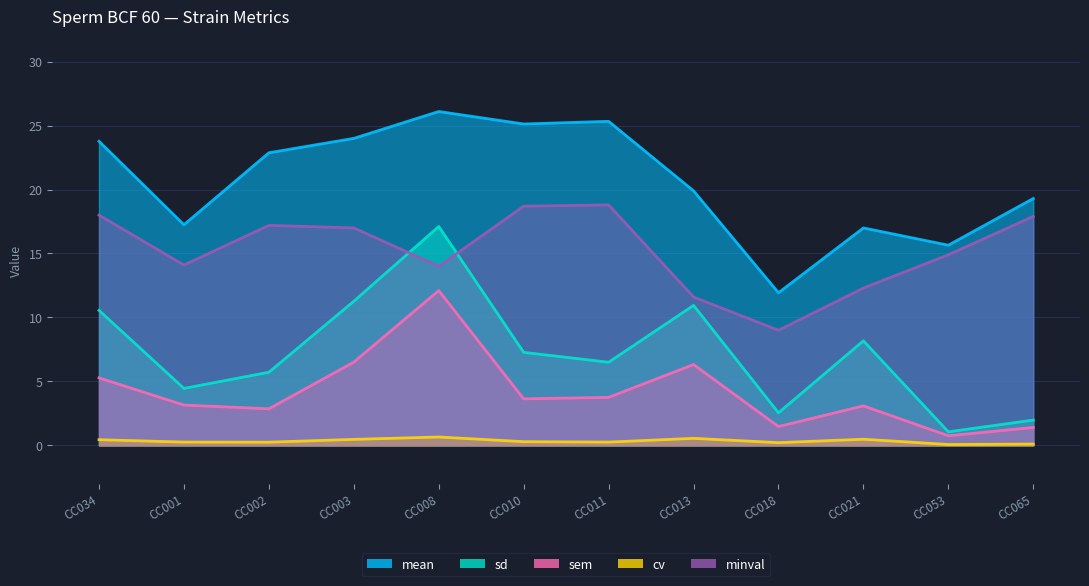

How many interior local peaks does the sd series have?

3